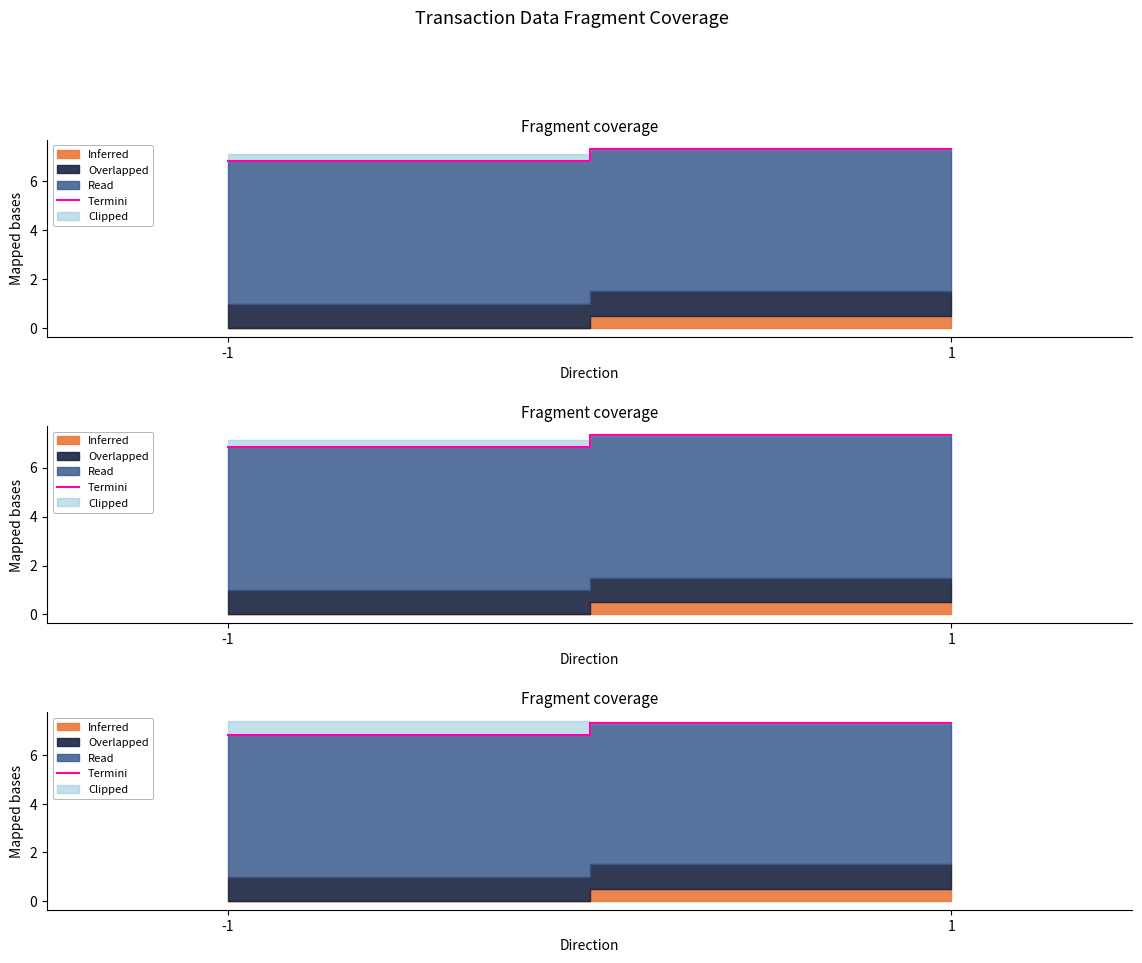

Where does the data first go above 7?

1